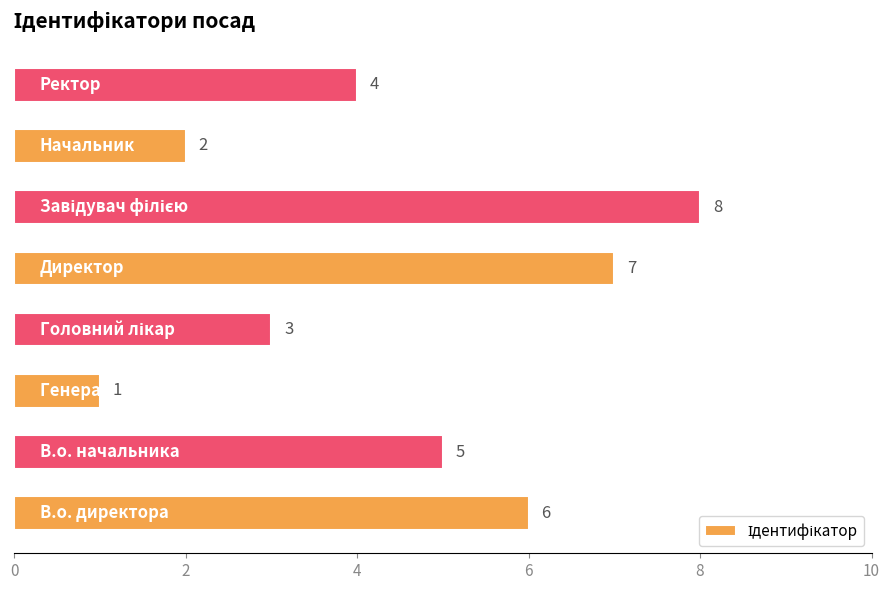

What is the difference between the maximum and minimum values?

7